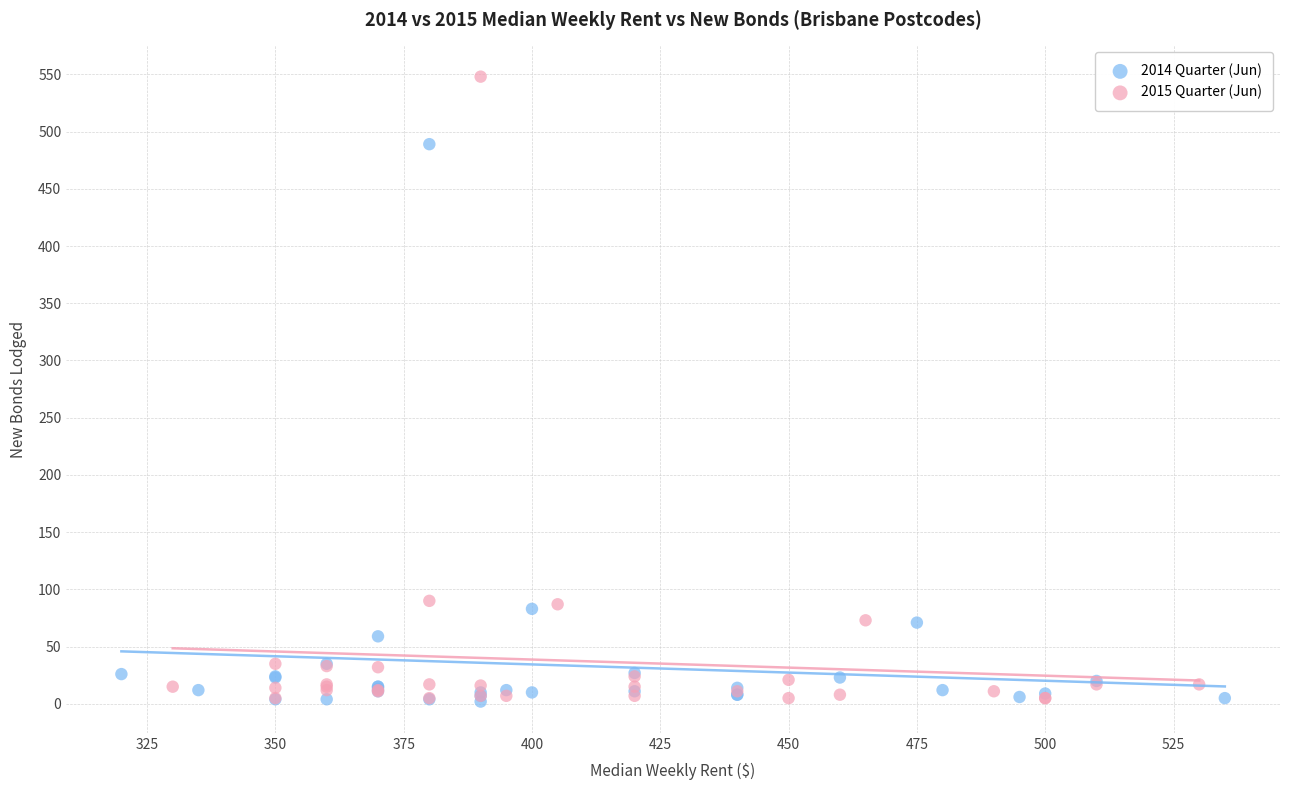

Which series has the largest Y range (max minus min)?

2015 Quarter (Jun)